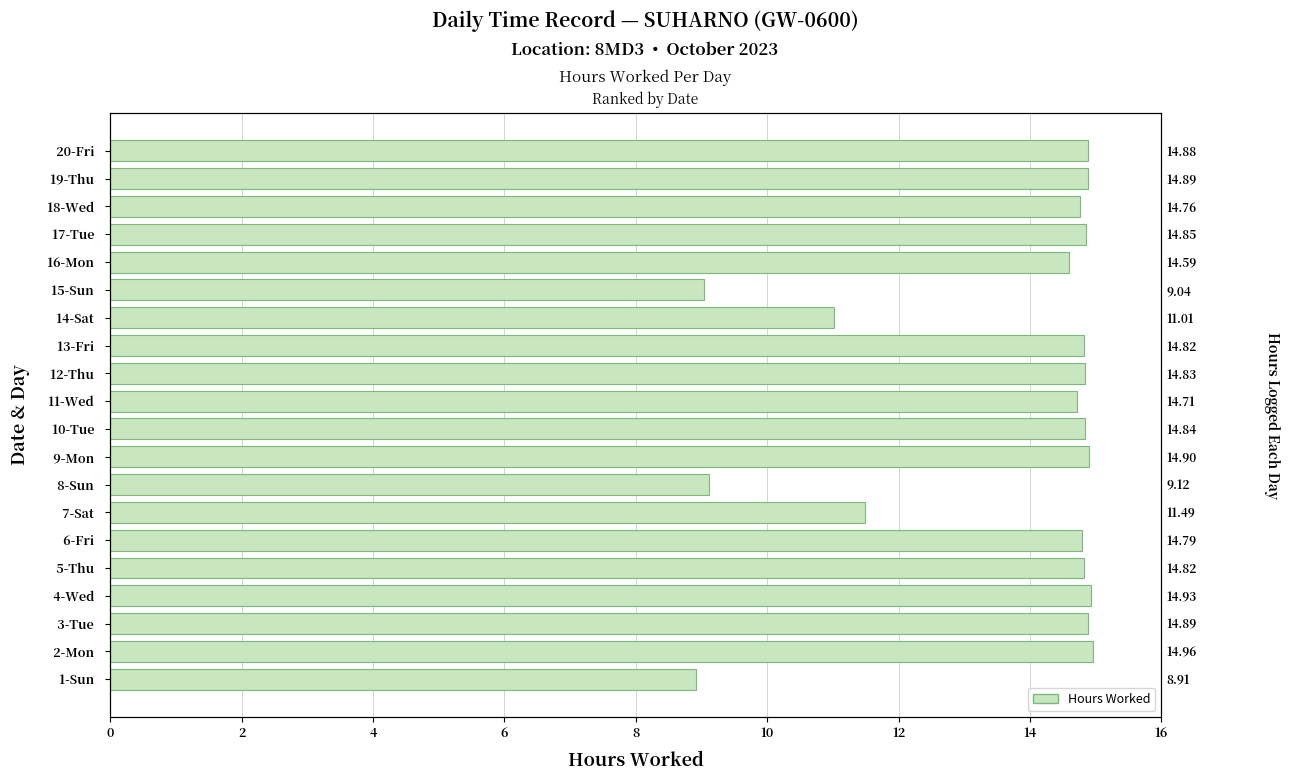

Reading left to right, transcribe all the data shown in this chart.

8.9	15.0	14.9	14.9	14.8	14.8	11.5	9.1	14.9	14.8	14.7	14.8	14.8	11.0	9.0	14.6	14.8	14.8	14.9	14.9